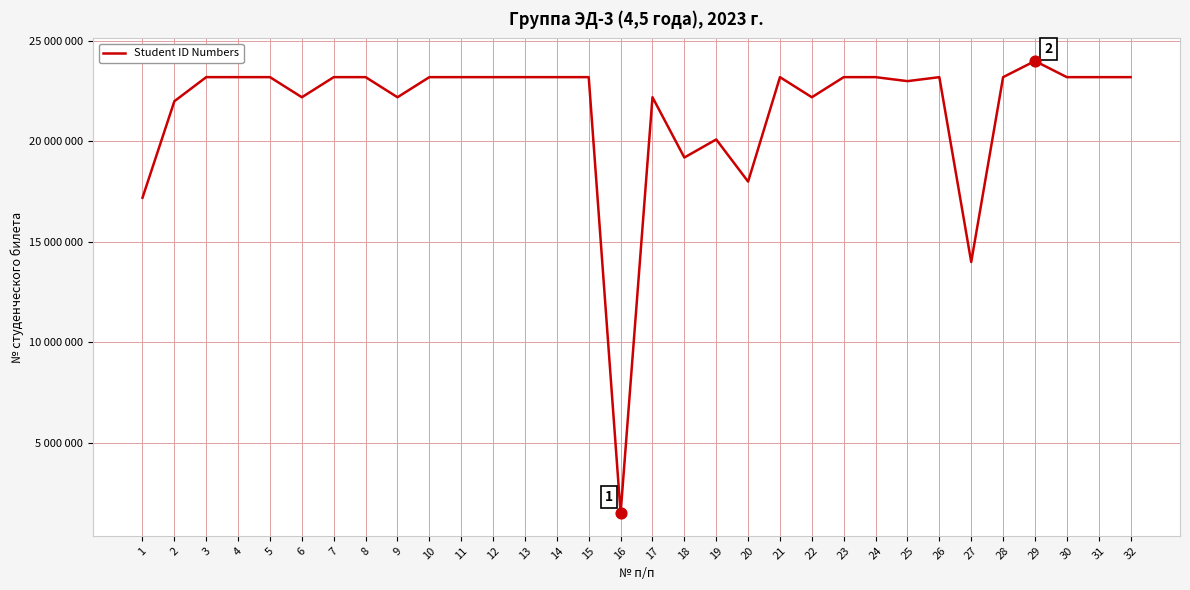

Which has a higher value, 25 or 29?

29